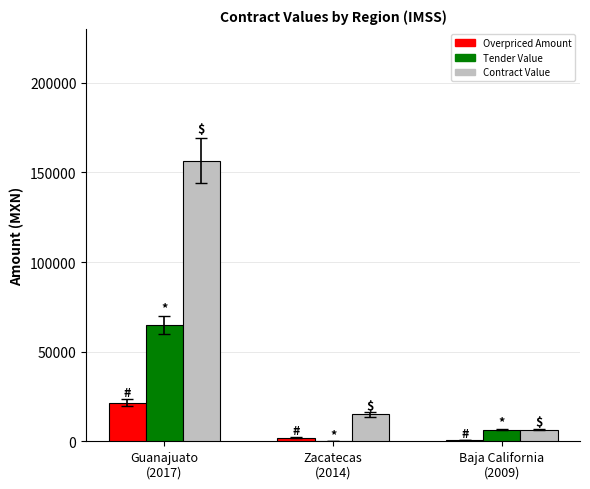

How many groups of bars are there?

3